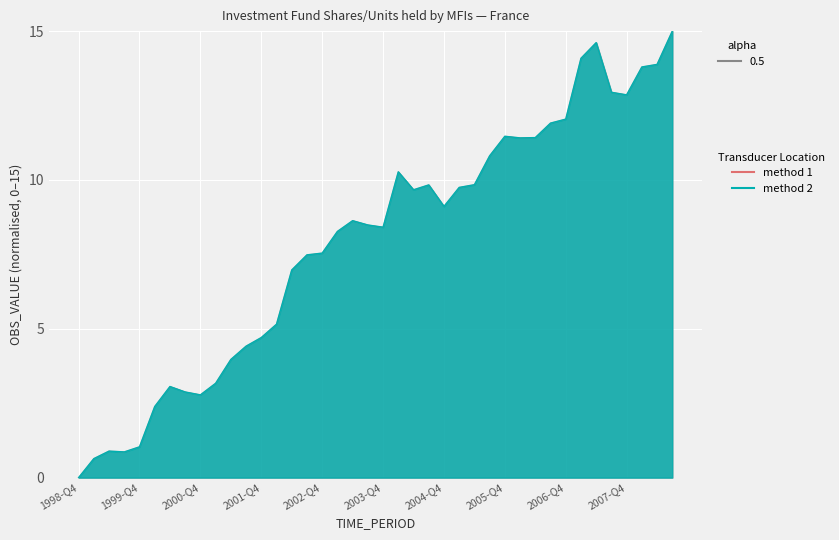

What is the average value?

7.9